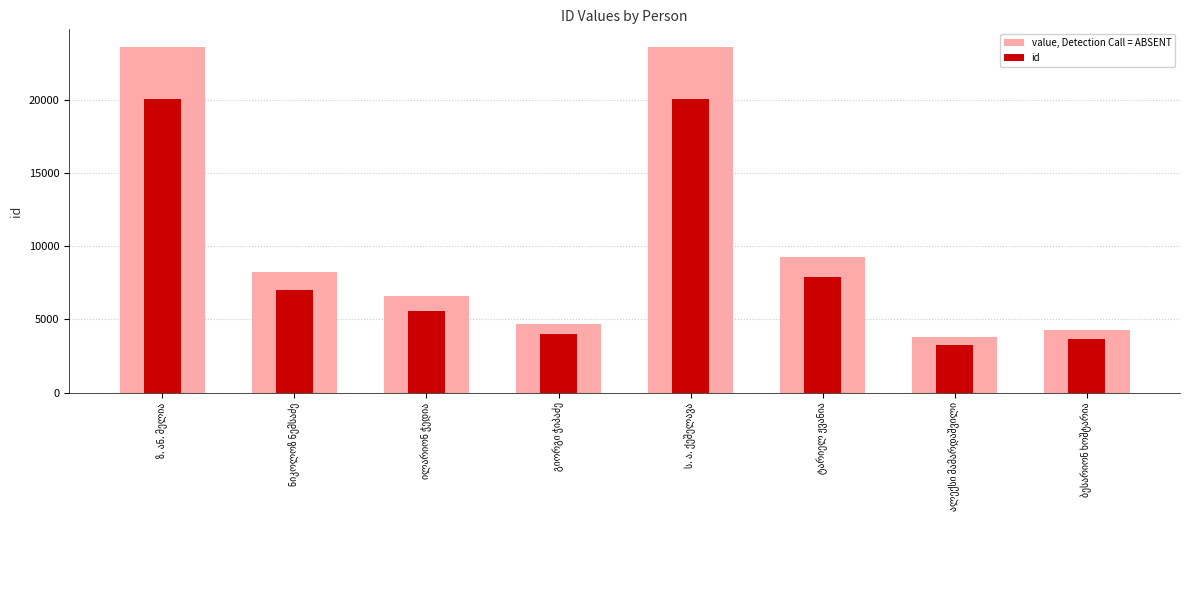

At which category is the sum across all series the highest?

ზ. ან. მელია